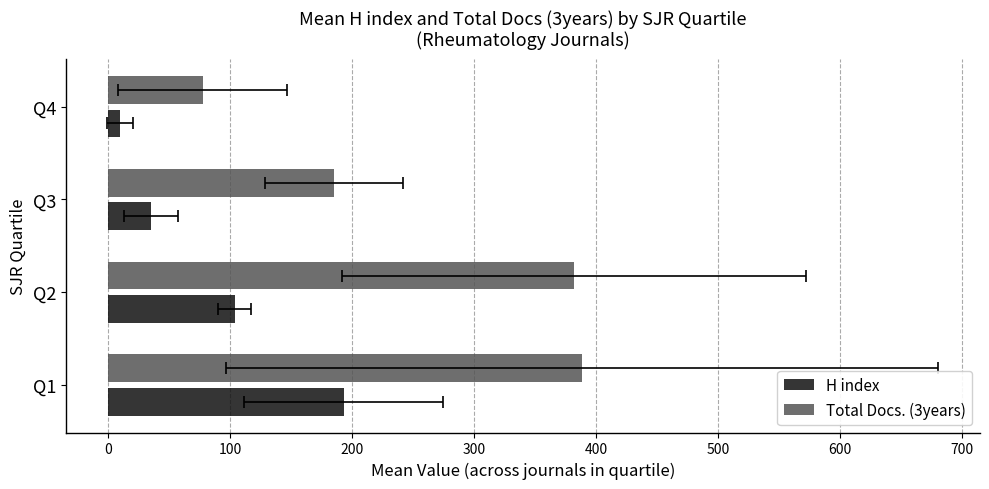

Is the value of Total Docs. (3years) at 0 greater than the value of H index at 0?

Yes